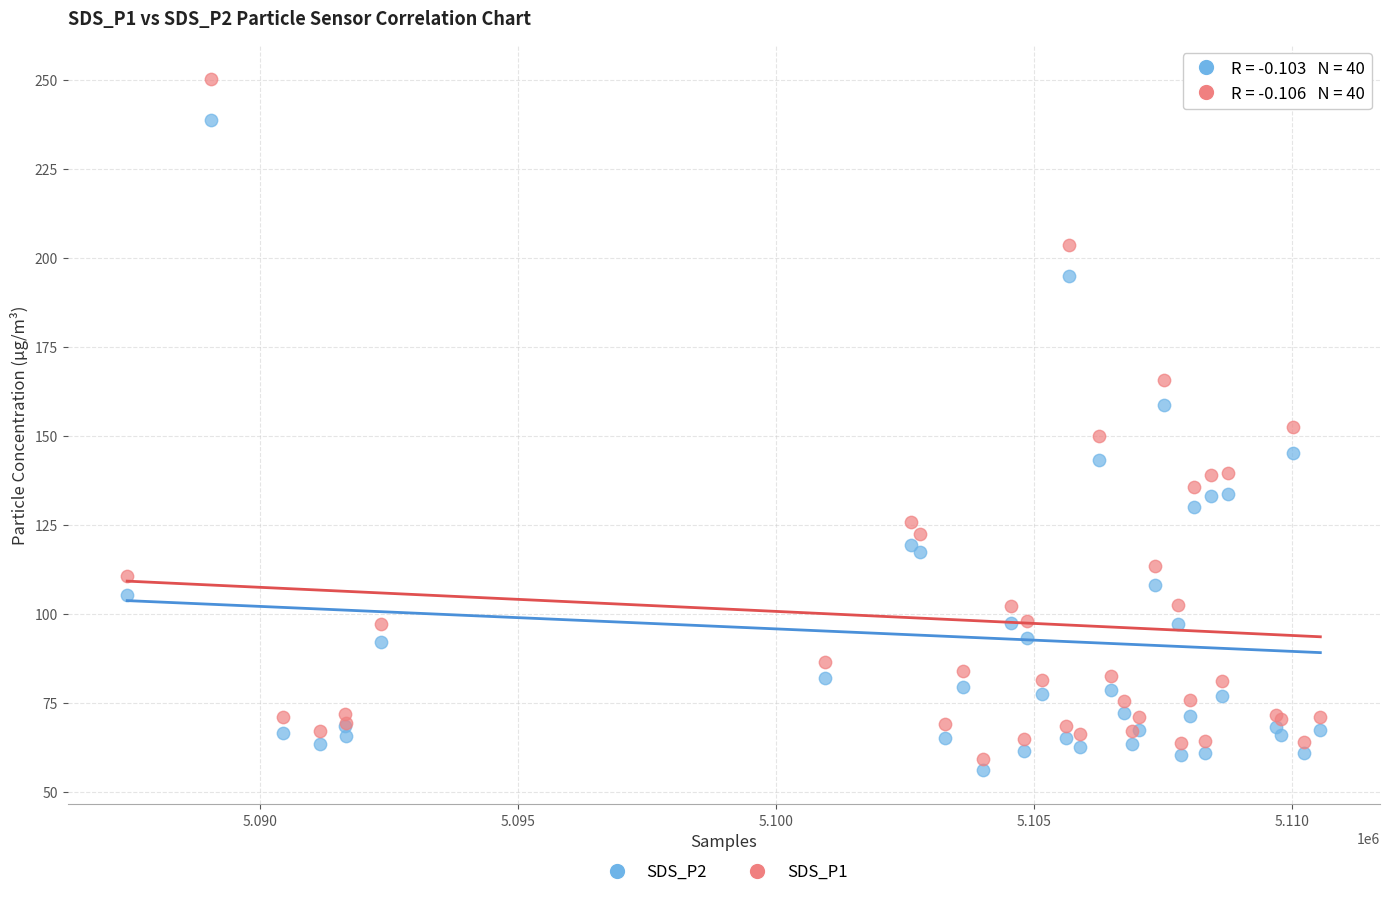

Which series reaches the maximum Y coordinate?

SDS_P1